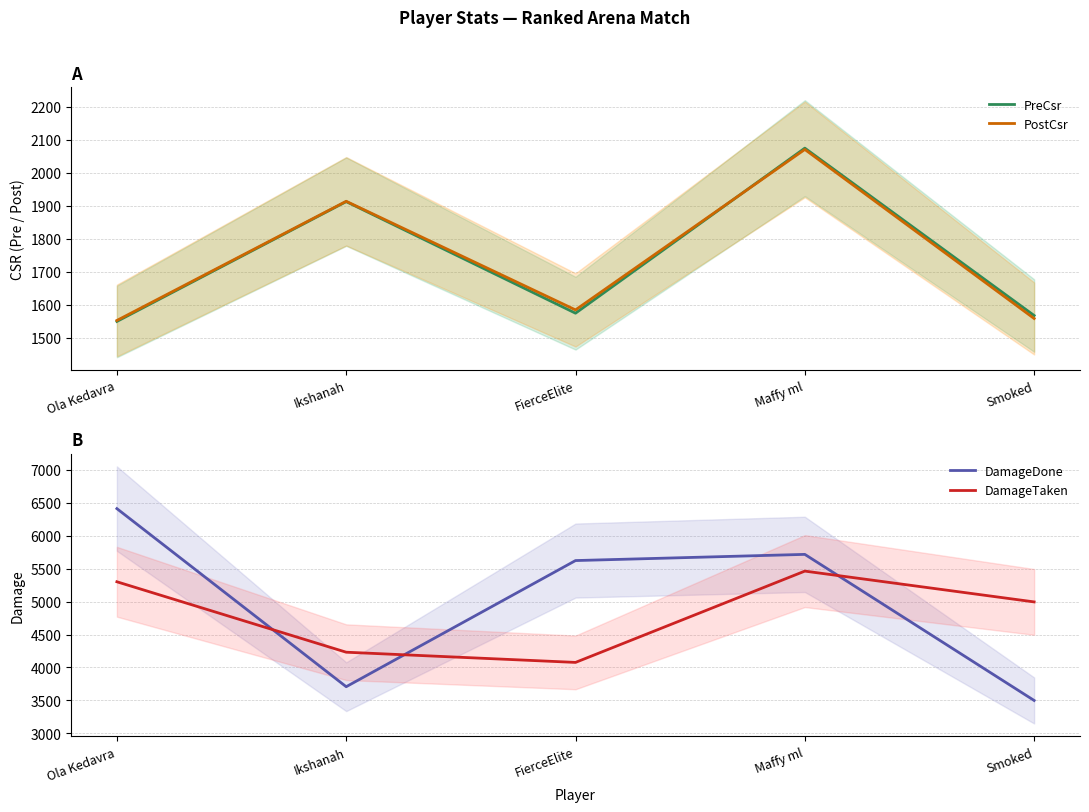

True or false: DamageTaken and PostCsr intersect in this chart.

False